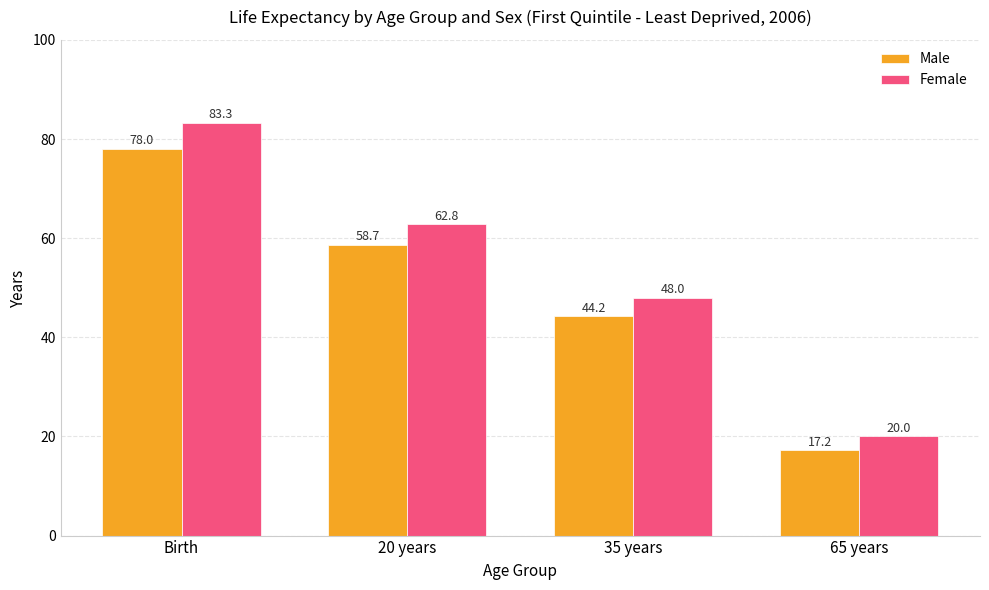

What position from the right is 20 years?

3